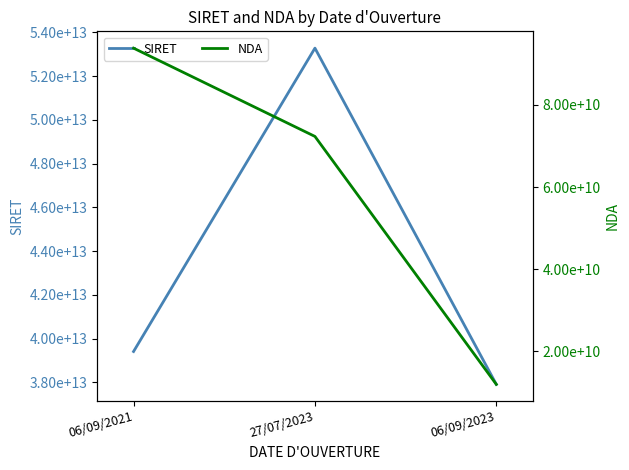

What value does the NDA series have at 06/09/2023, to the nearest 50?

11921948700